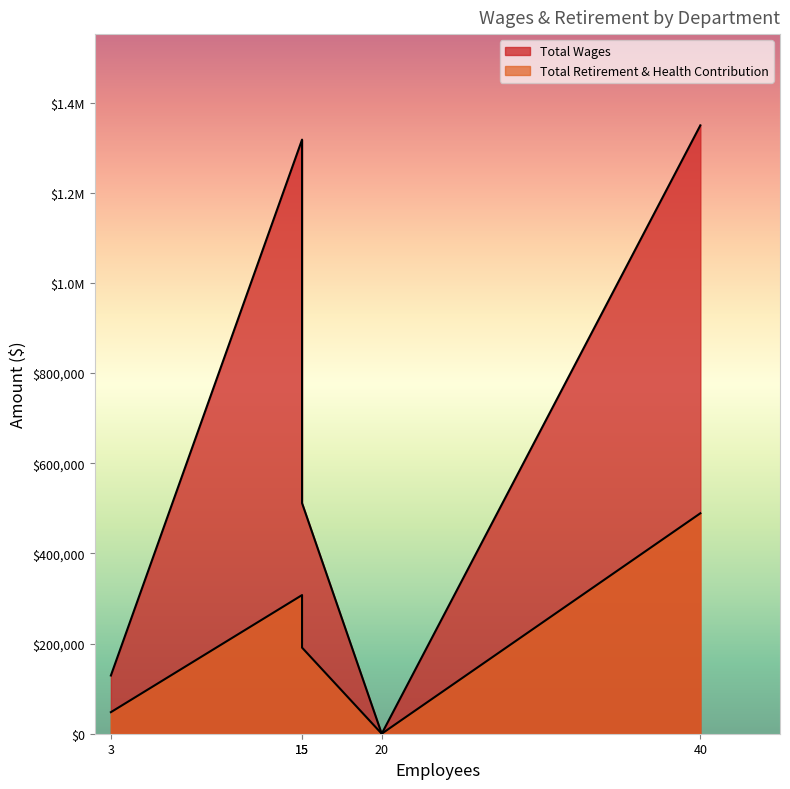

What is the highest value of the Total Wages series?

1349365